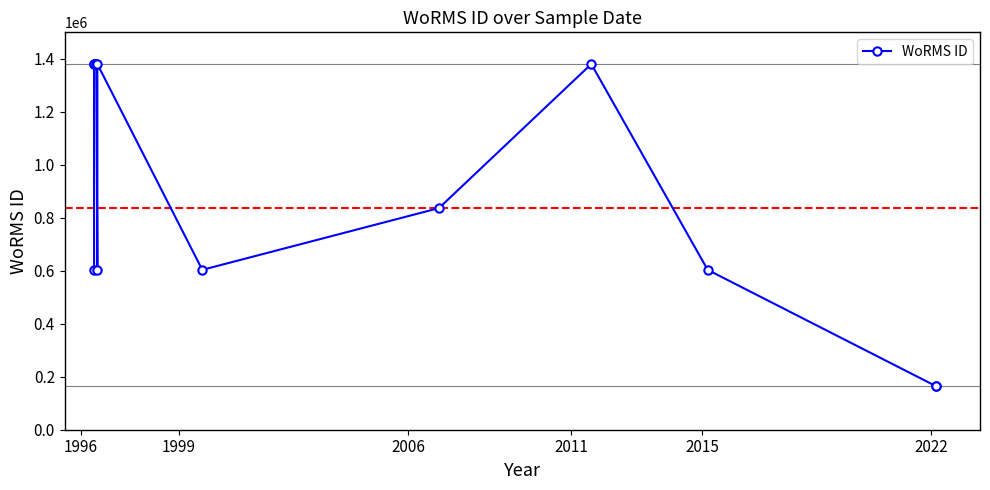

Does the chart have visible grid lines?

No